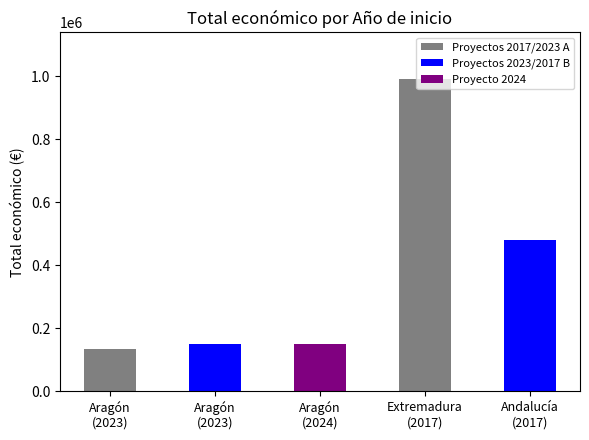

How many bars are there in total?

5